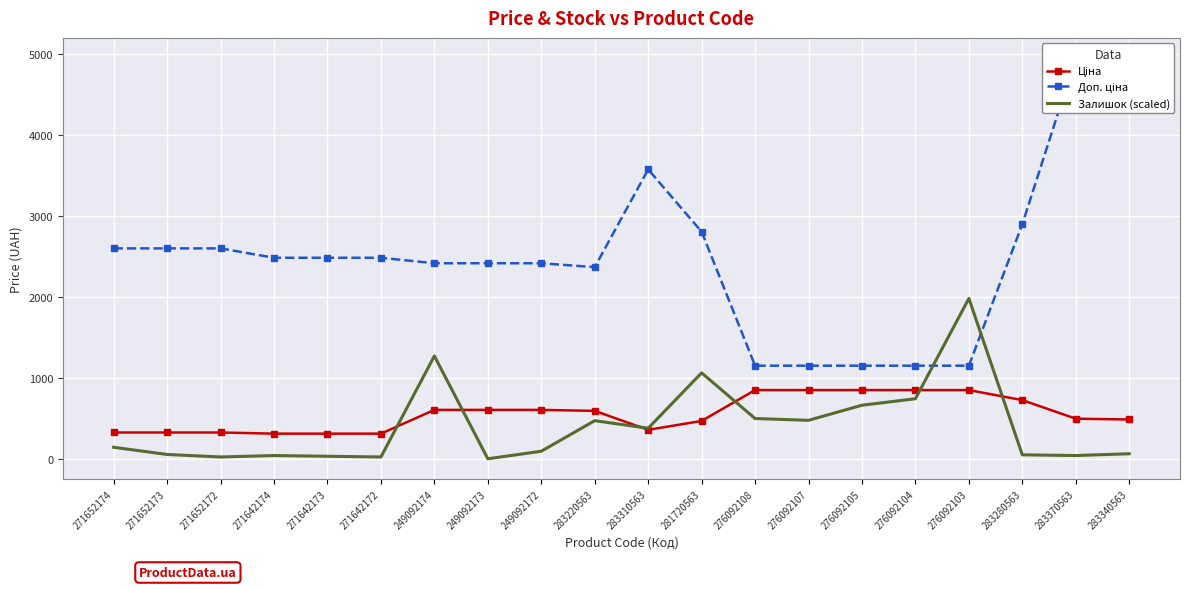

In Залишок (scaled), how many points are higher than both neighbors (excluding endpoints)?

5